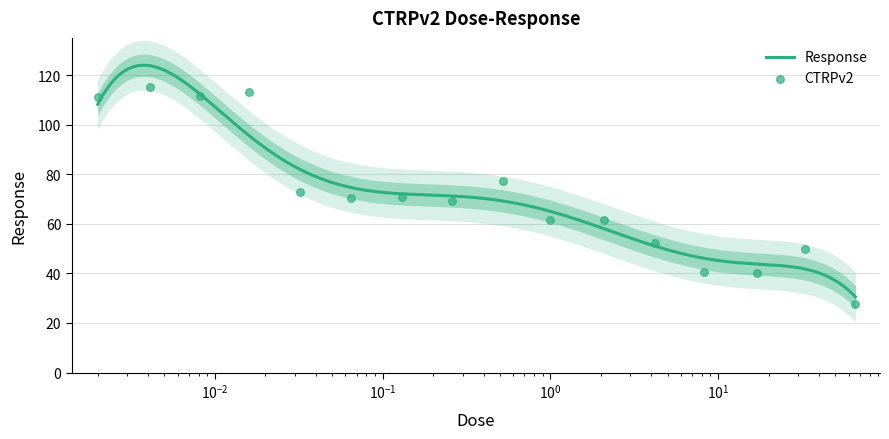

What is the change in value from 0.13 to 33.0?

-21.1